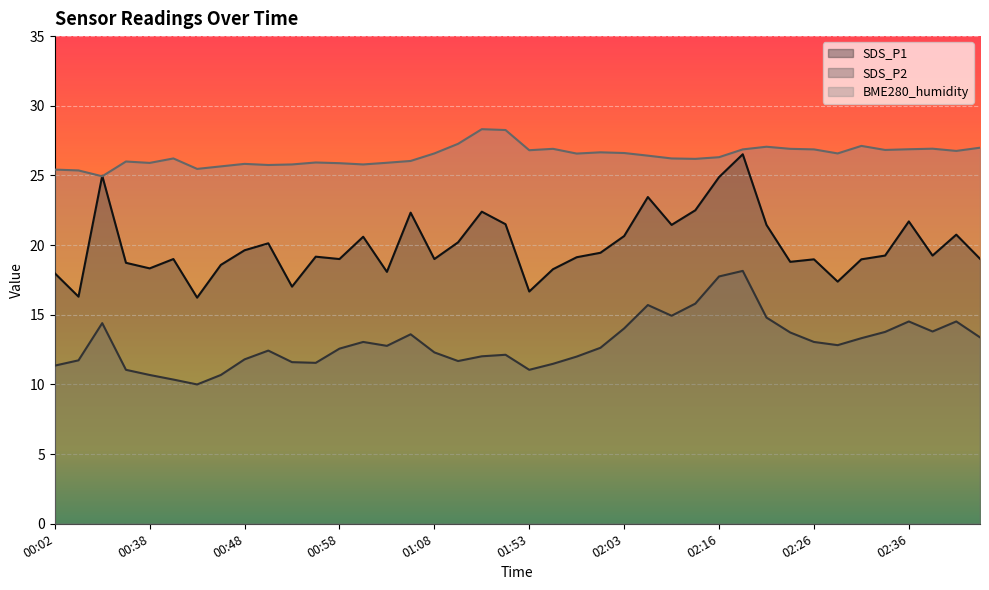

Which series has the largest range (max minus min)?

SDS_P1